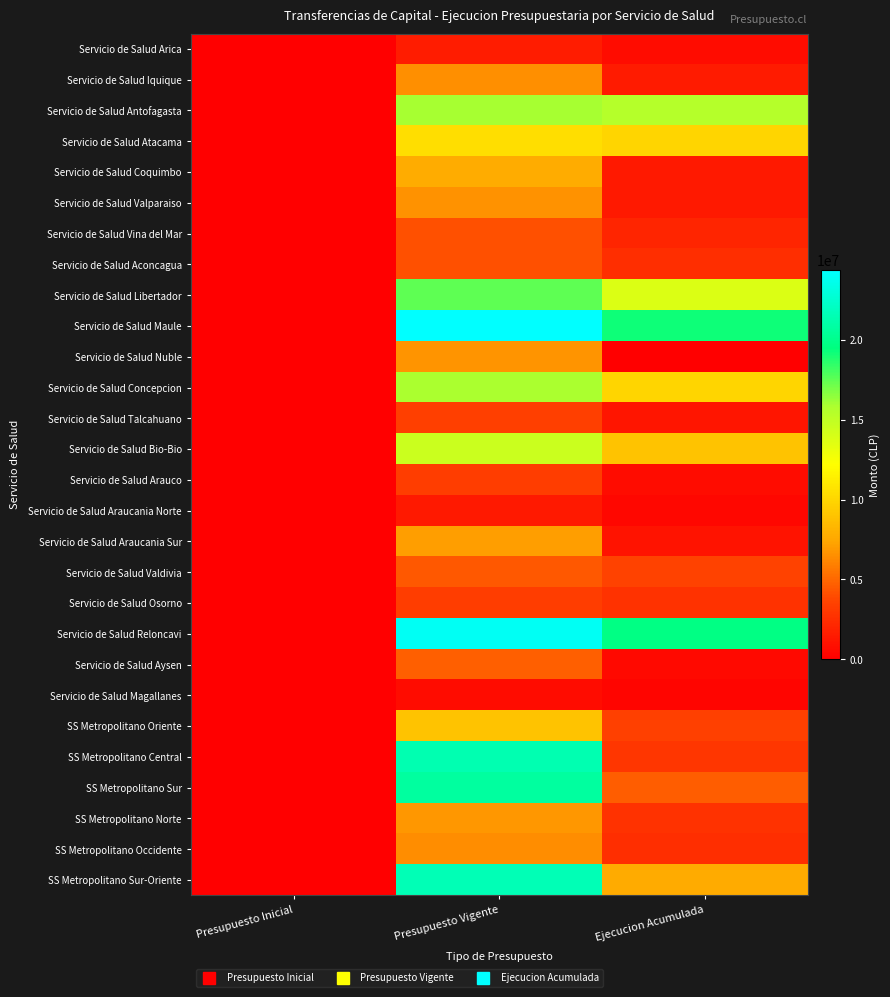

At which category is the sum across all series the highest?

Presupuesto Vigente